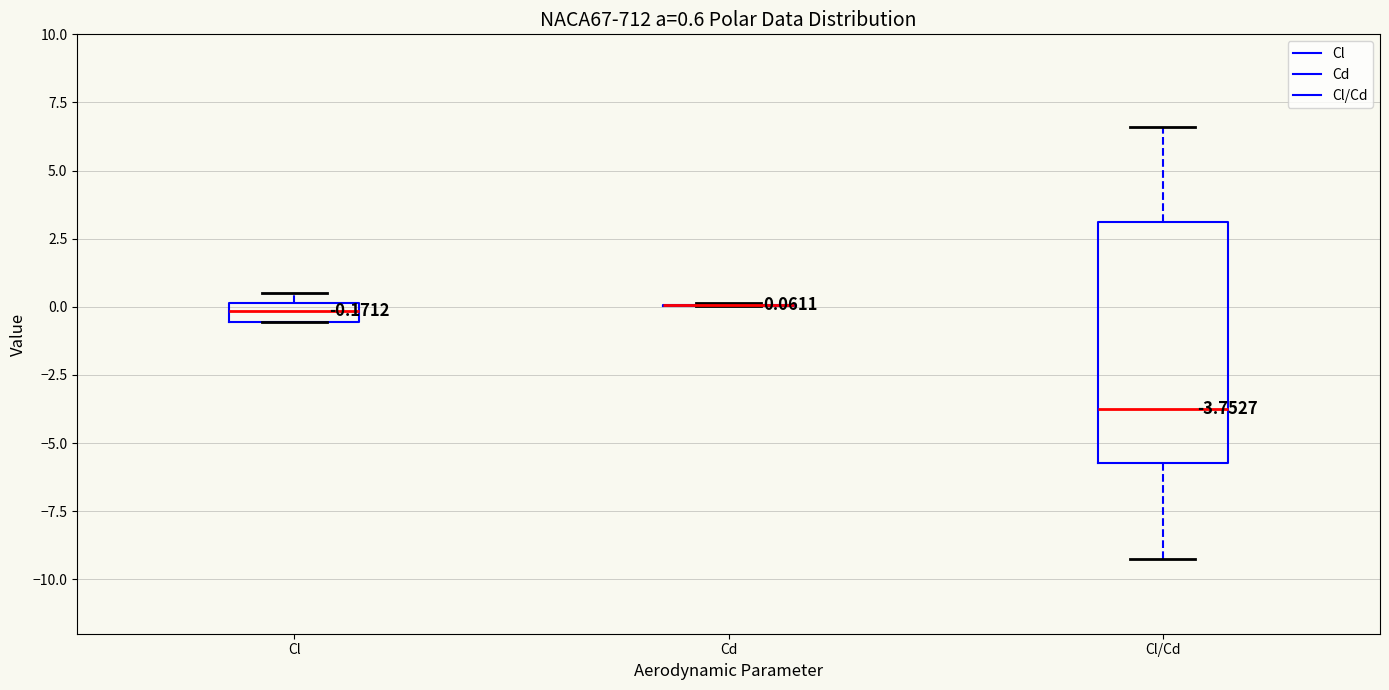

Which box is the tallest, from its lower edge to its upper edge?

Cl/Cd